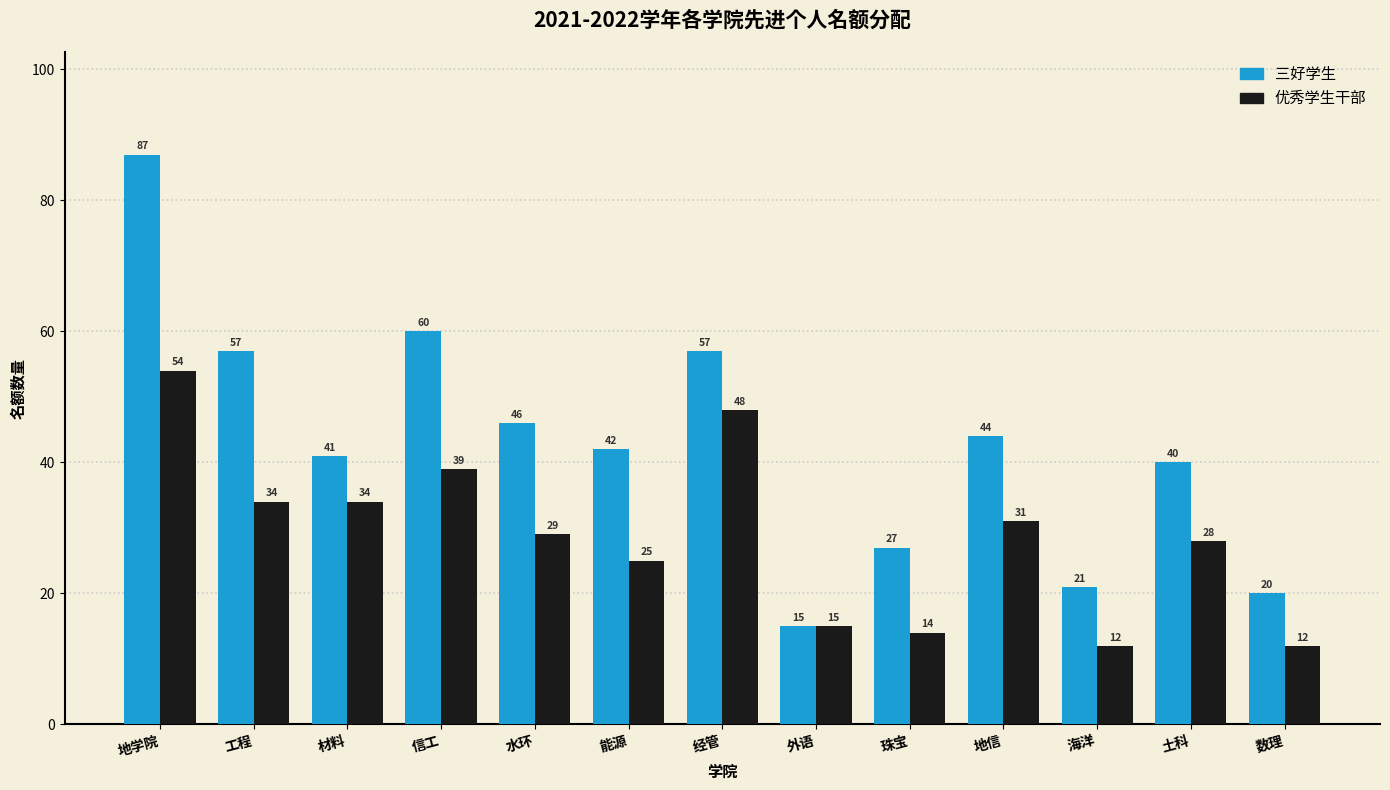

What is the label of the 3rd bar from the right?

海洋